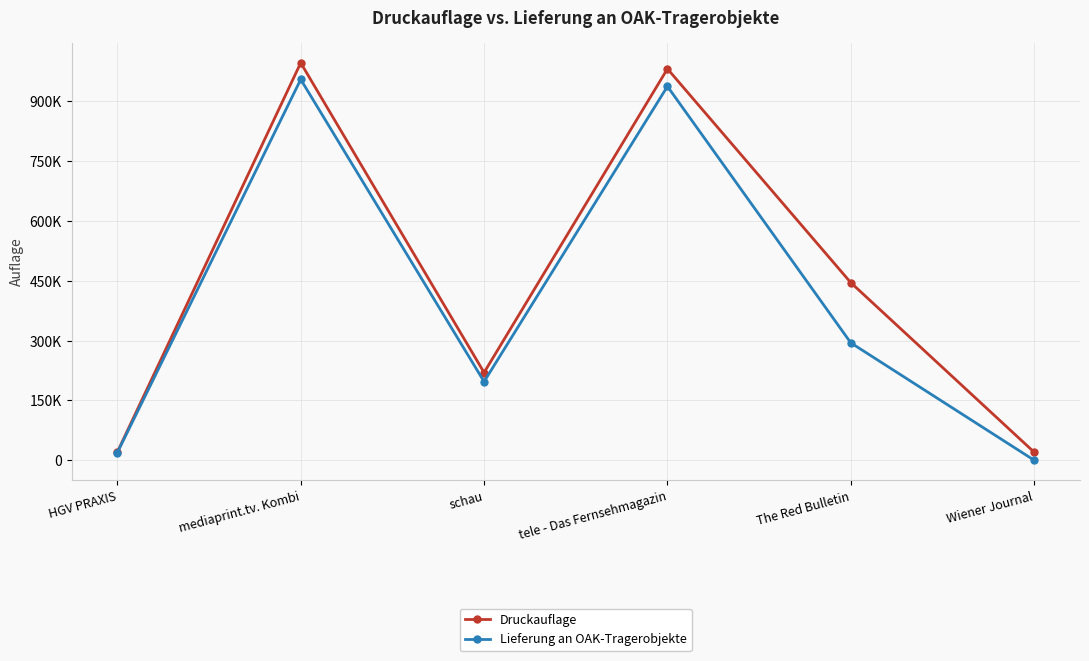

Is this an area chart (filled region under the line)?

No